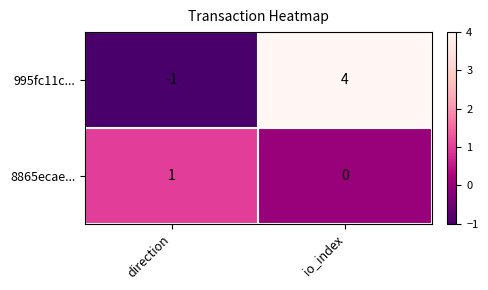

How many distinct data groups are displayed?

2